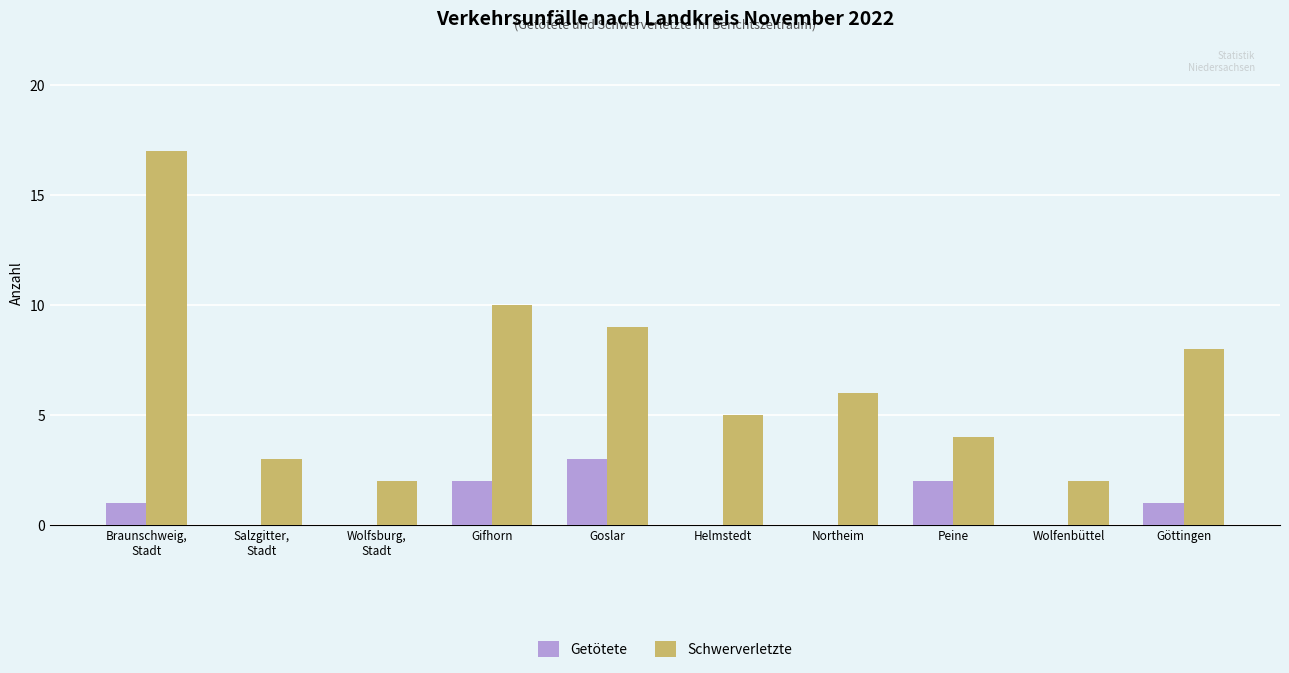

True or false: Getötete has a value of 2 at Gifhorn.

True